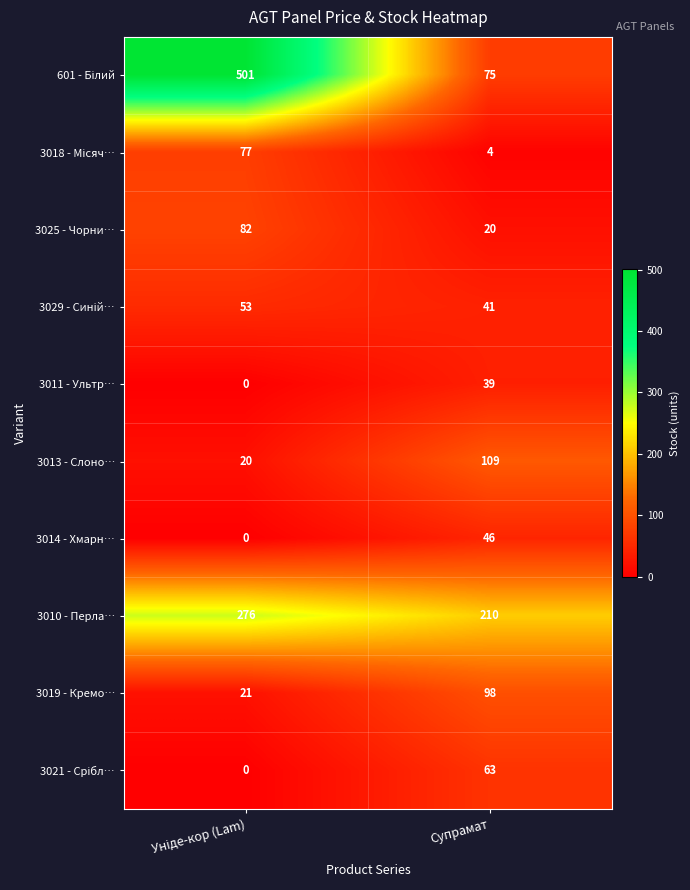

How many categories are shown in the chart?

2